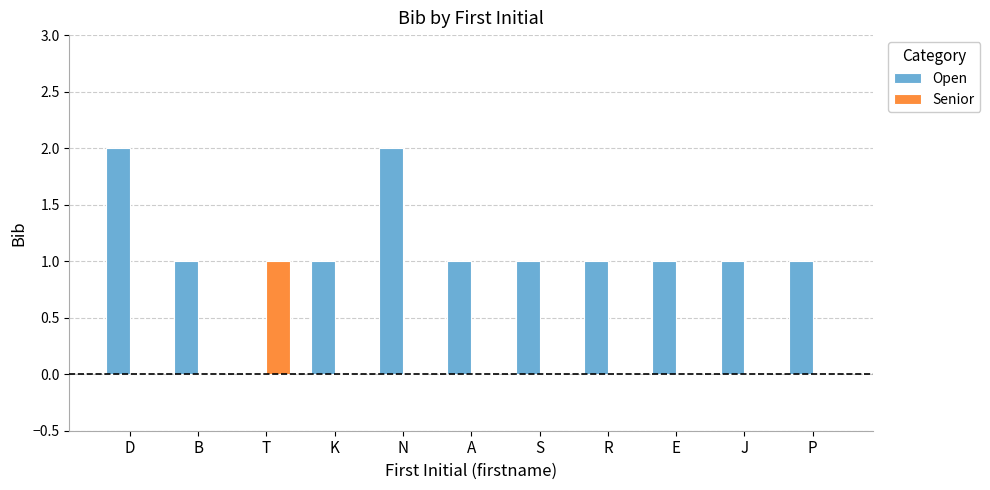

Reading left to right, list all the values displayed in this chart.

Open: D=2	B=1	T=0	K=1	N=2	A=1	S=1	R=1	E=1	J=1	P=1
Senior: D=0	B=0	T=1	K=0	N=0	A=0	S=0	R=0	E=0	J=0	P=0